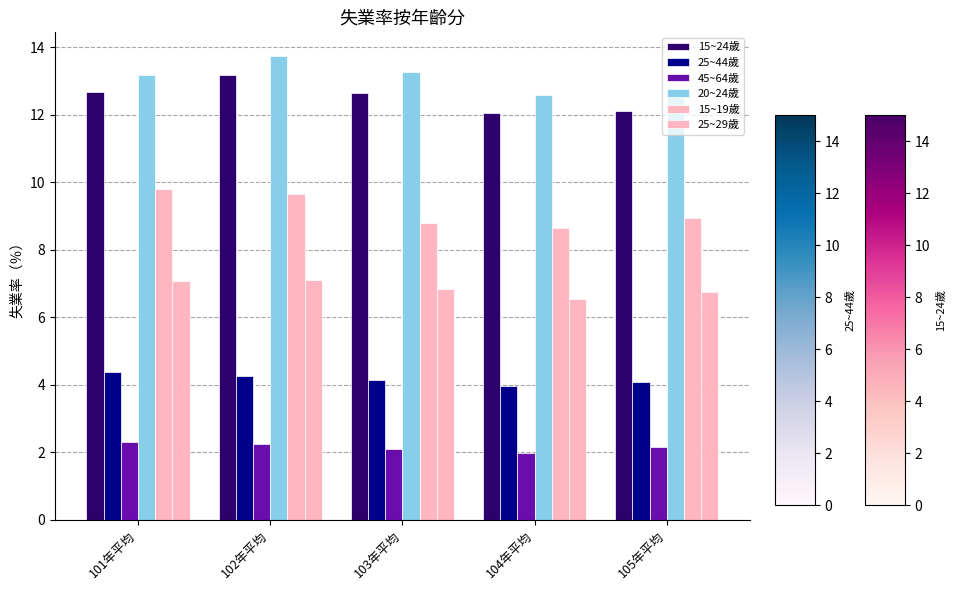

List the labels in order of 45~64歲 value, smallest first.

104年平均, 103年平均, 105年平均, 102年平均, 101年平均